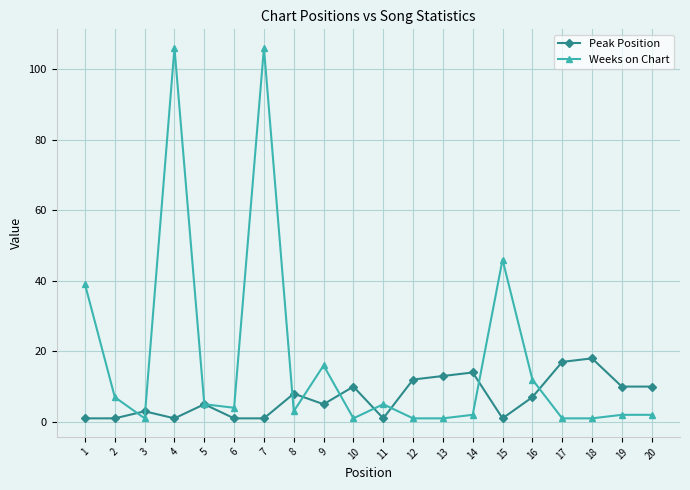

What is the difference between the second highest and minimum values in the Weeks on Chart series?

105